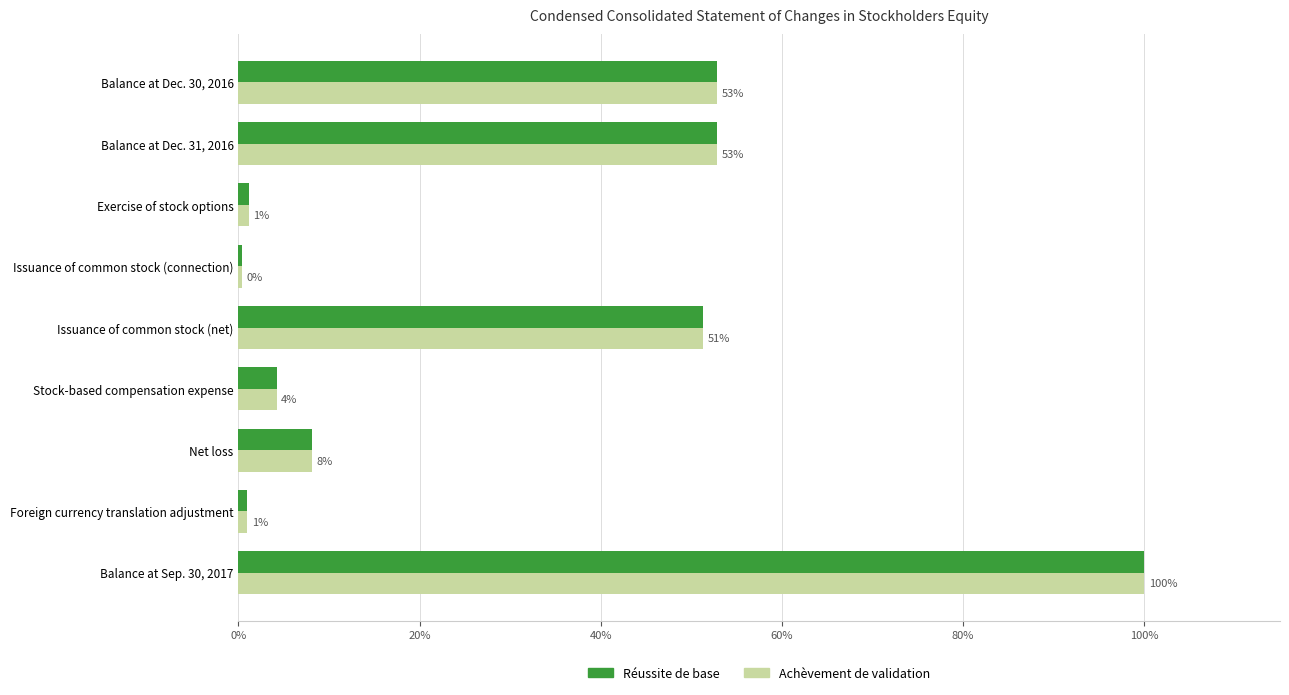

At which category is the sum across all series the highest?

Balance at Sep. 30, 2017